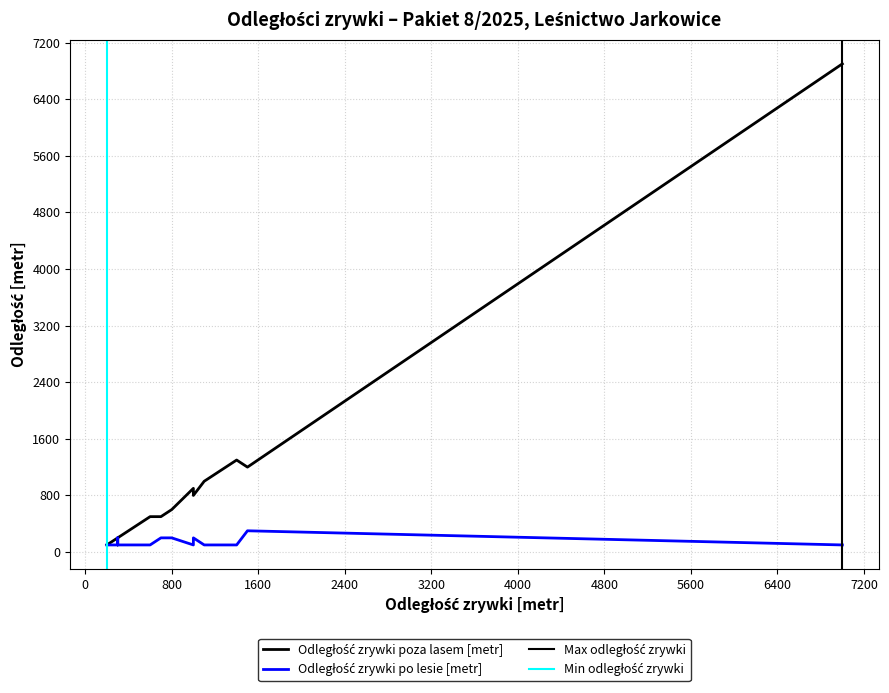

Which series has the largest range (max minus min)?

Odległość zrywki poza lasem [metr]